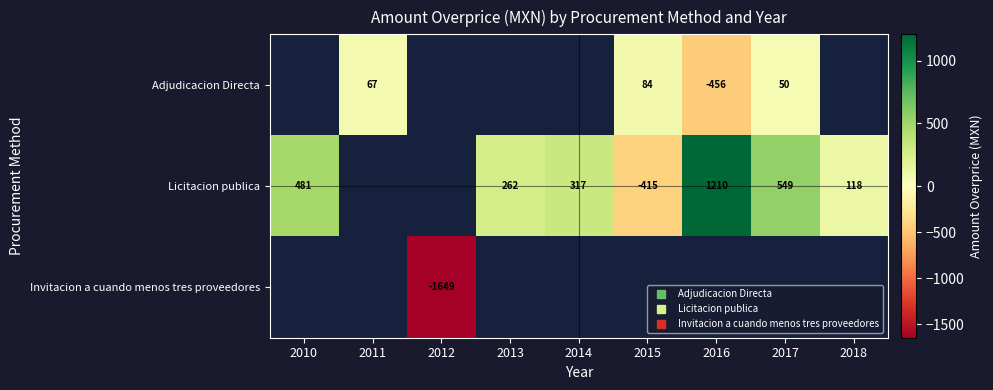

Count the number of data series in this chart.

3